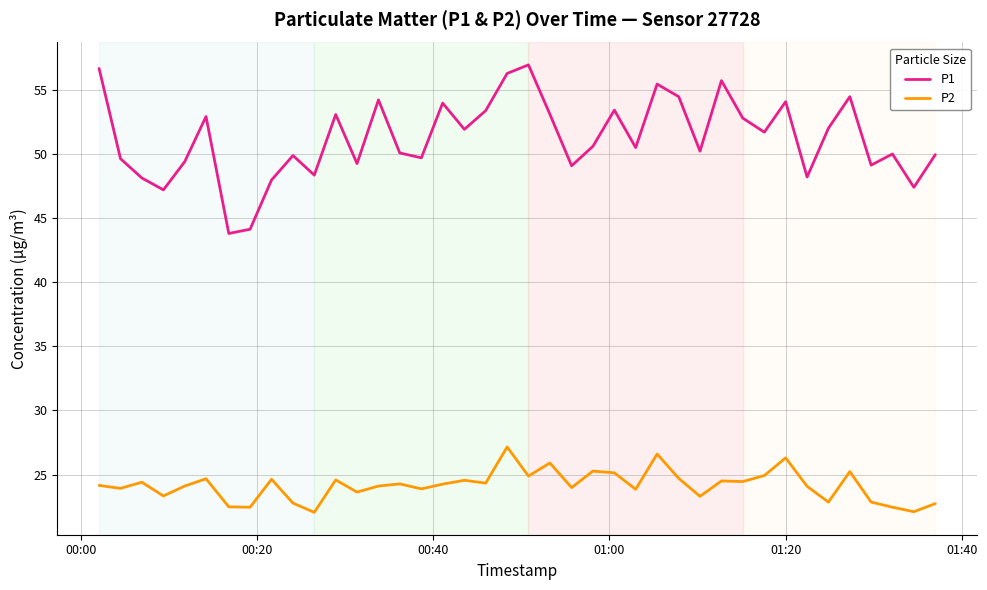

Which series has the widest spread of values?

P1